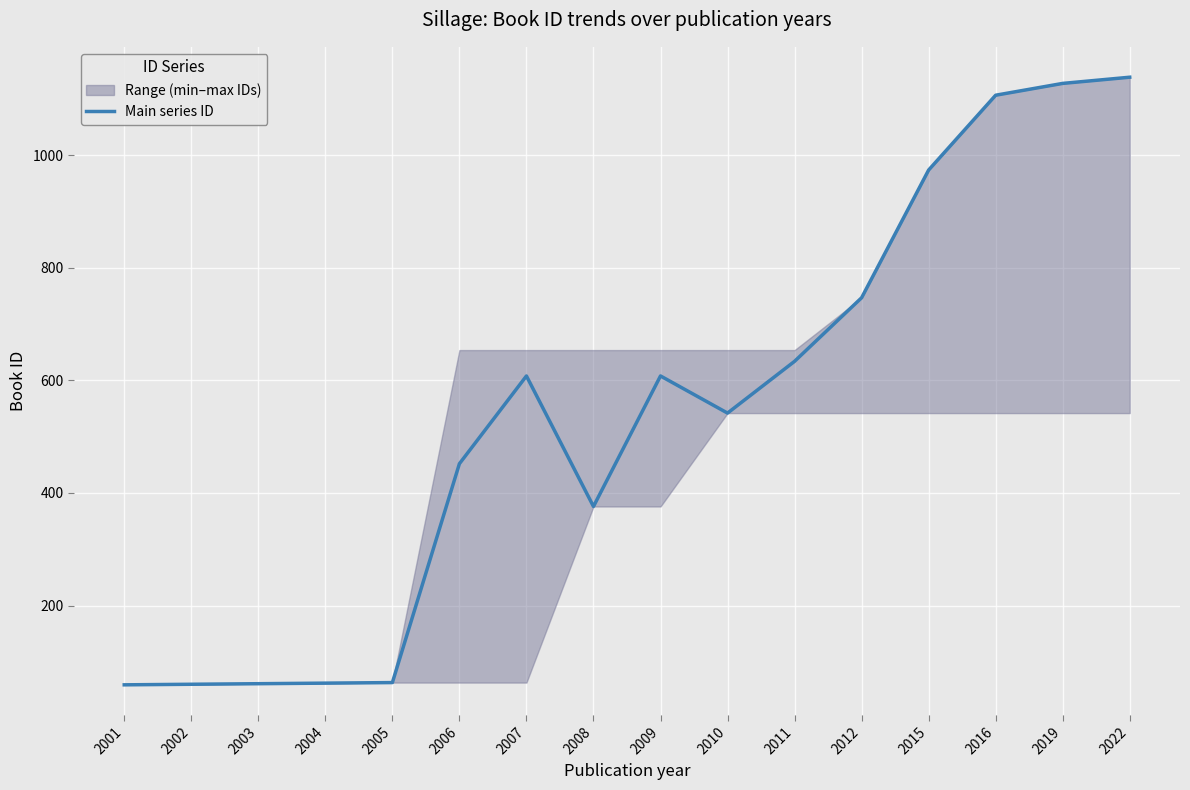

Read the value at 2006, to the nearest 10.

450